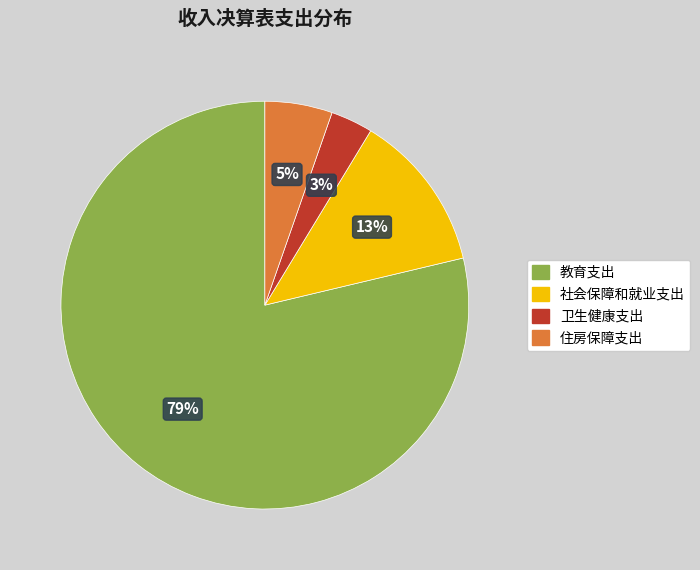

Is the sum of 卫生健康支出 and 住房保障支出 greater than half?

No